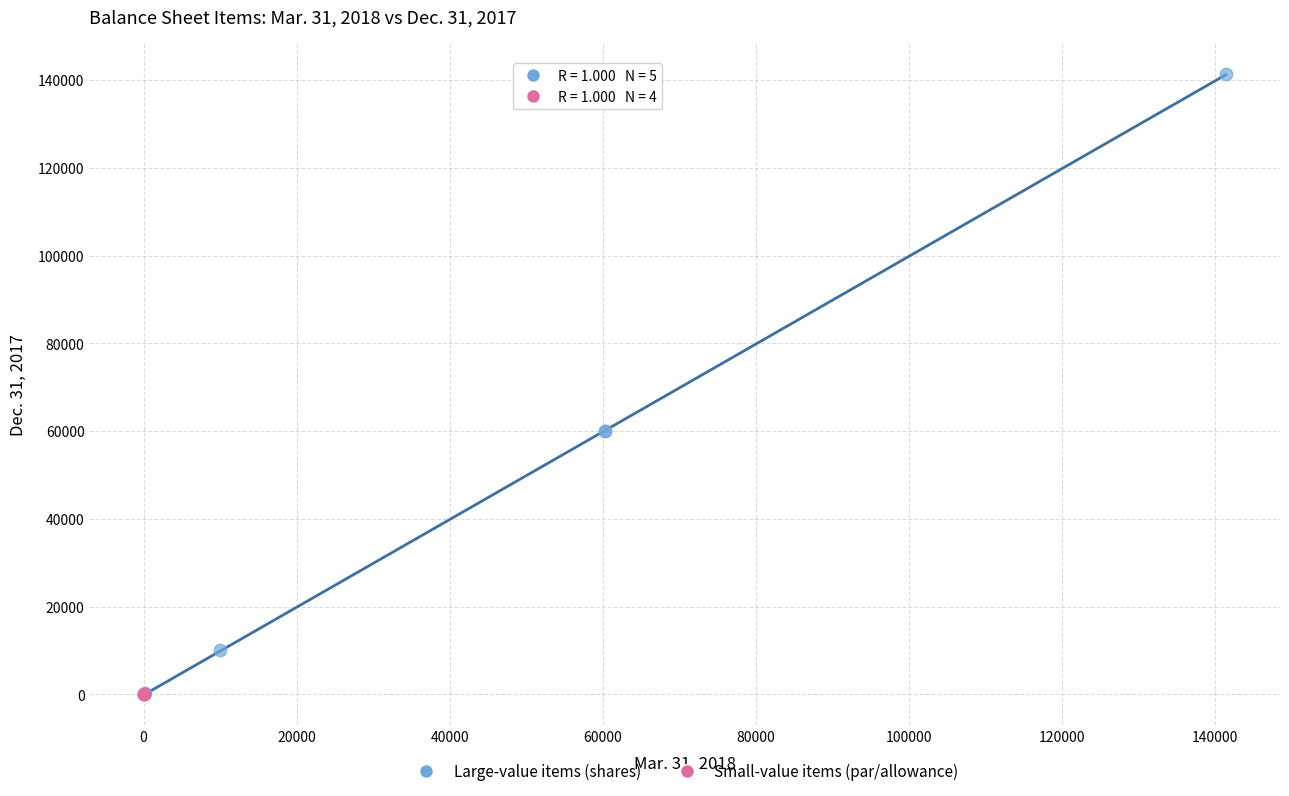

What are all the series names shown in the legend?

Large-value items (shares), Small-value items (par/allowance)